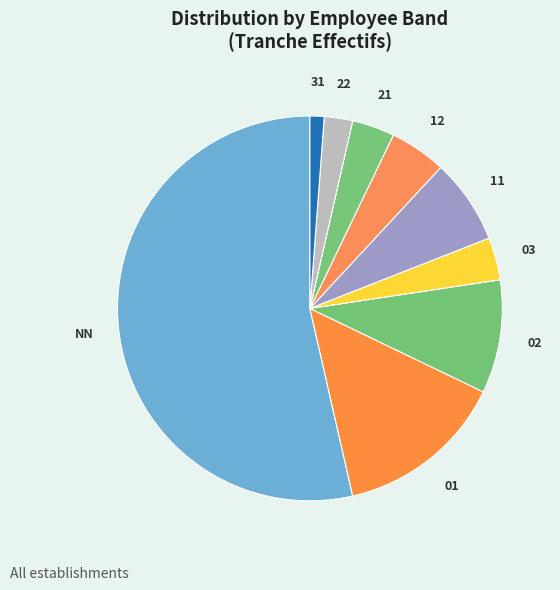

Count the number of slices in the pie.

9